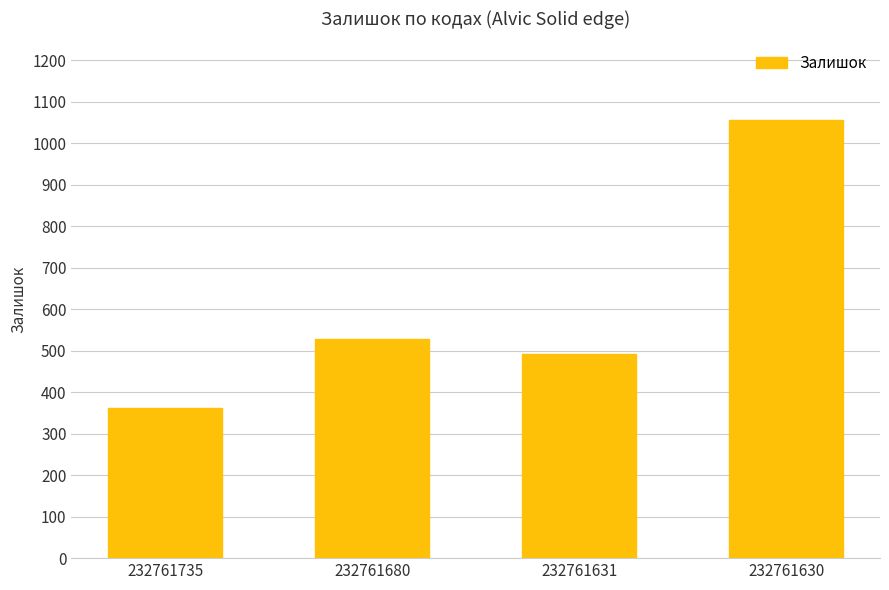

What is the greatest value displayed?

1056